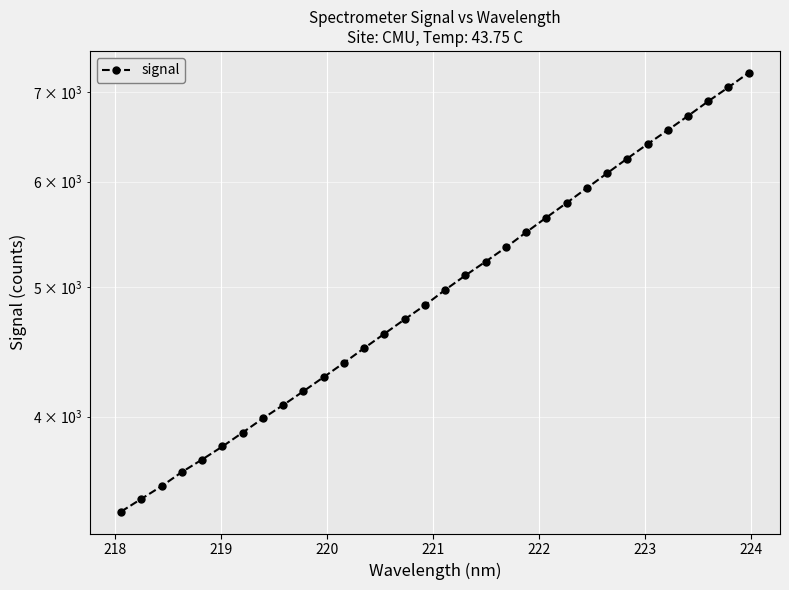

What is the maximum value shown in the chart?

7240.6